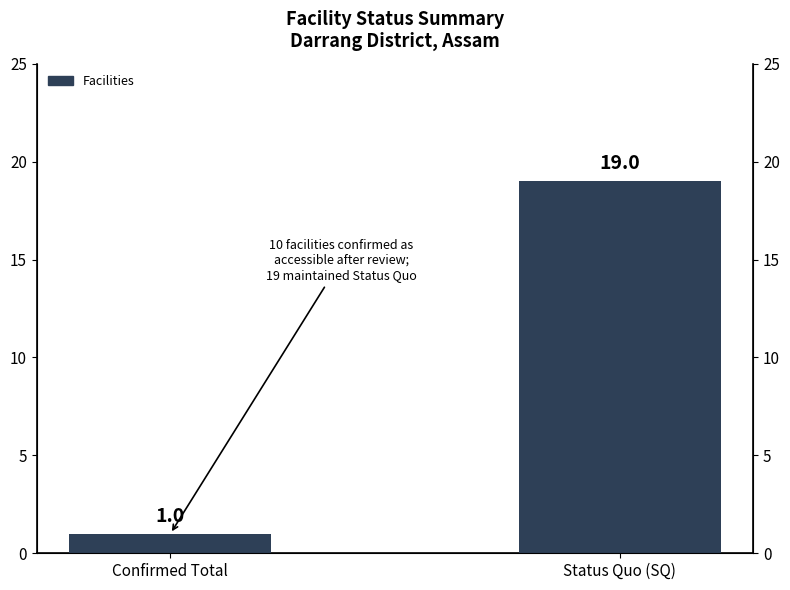

What is the sum of all values?

20